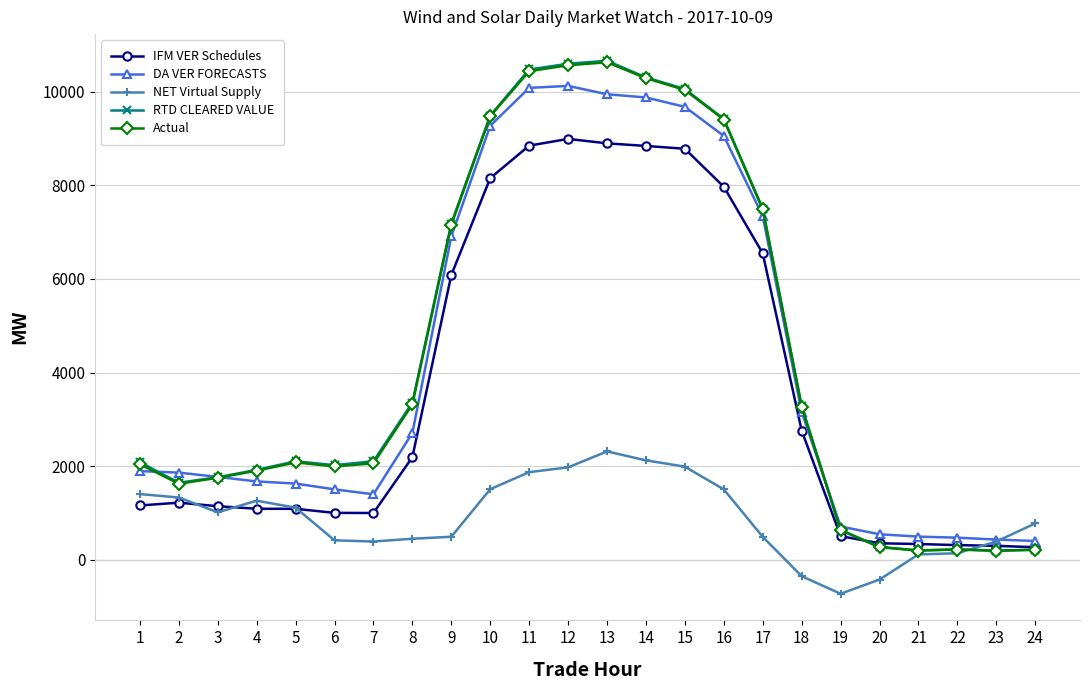

What is the minimum value for NET Virtual Supply?

-724.4